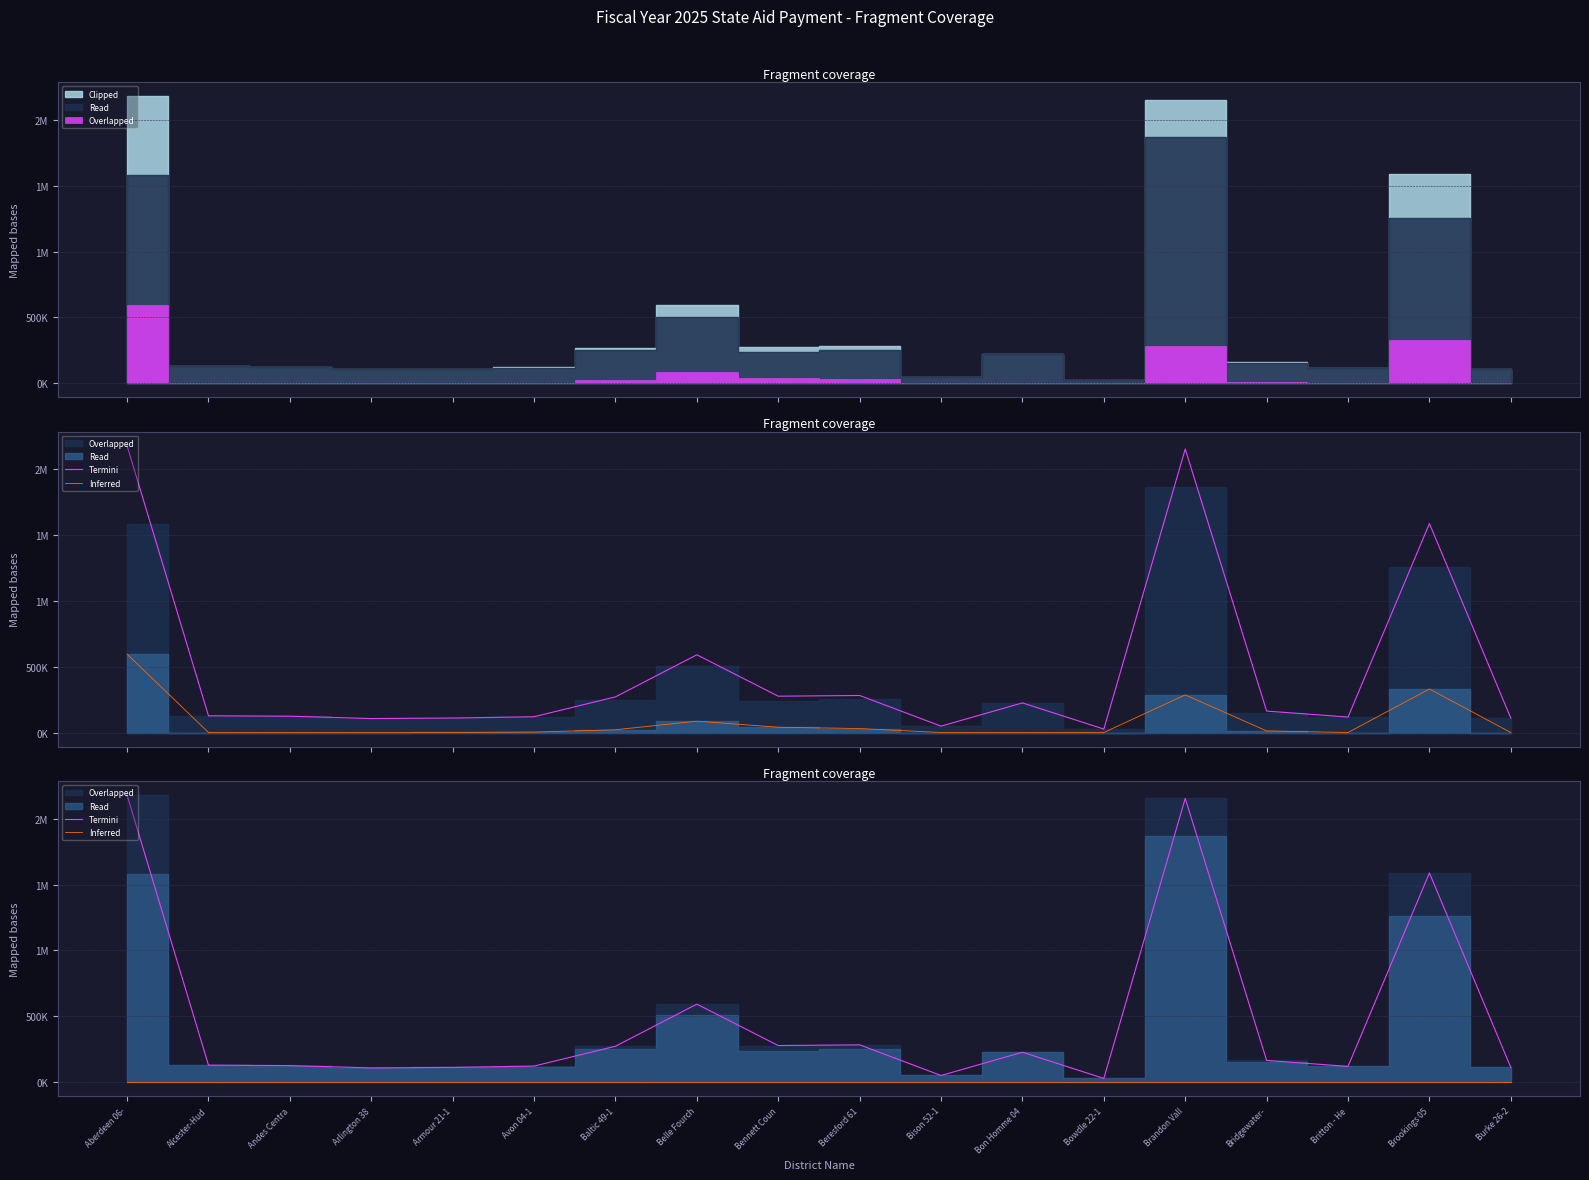

True or false: Termini and Inferred intersect in this chart.

False